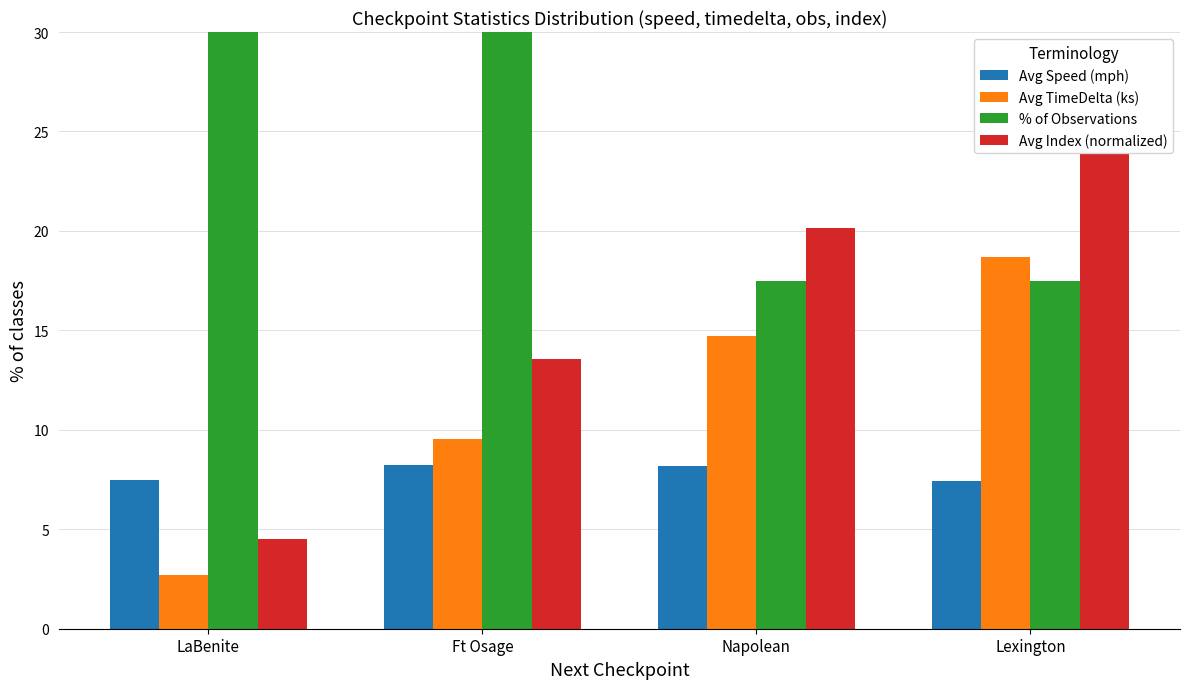

What is the approximate value of % of Observations at Napolean?

17.5